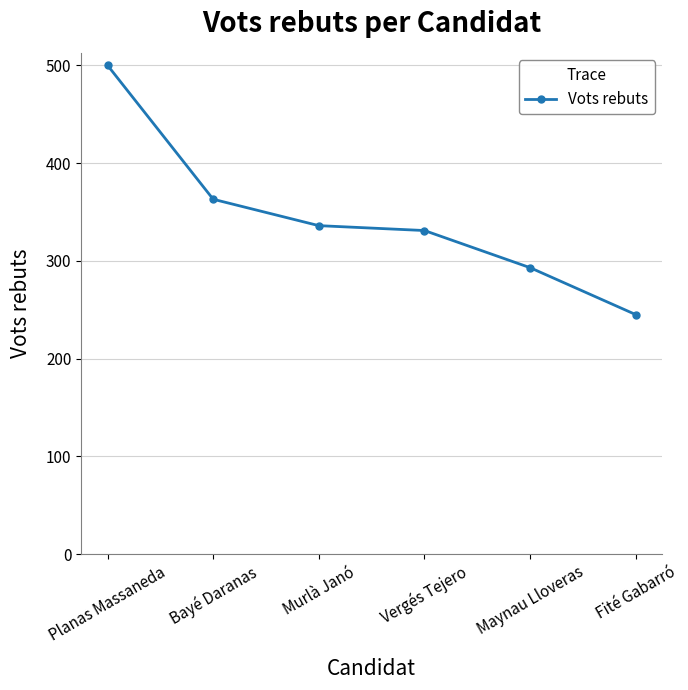

What is the minimum value shown in the chart?

245